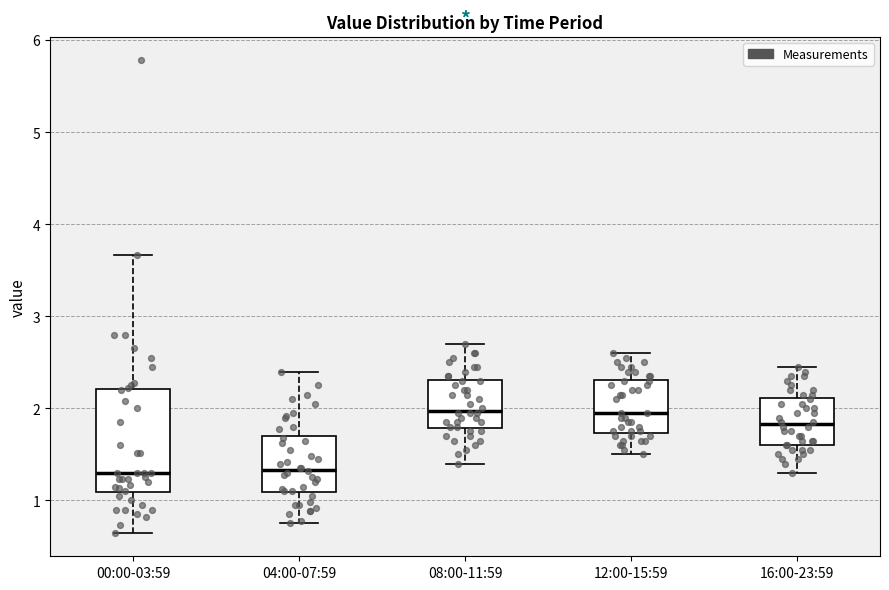

Reading left to right, read every box against the y-axis: the position of its median line, the range the box covers, and the ends of its whiskers. The values are not printed on the chart, so give them approximately, as read against the axis.

00:00-03:59: median 1.3, box 1.1 to 2.2, whiskers 0.7 to 3.7
04:00-07:59: median 1.3, box 1.1 to 1.7, whiskers 0.8 to 2.4
08:00-11:59: median 2.0, box 1.8 to 2.3, whiskers 1.4 to 2.7
12:00-15:59: median 2.0, box 1.7 to 2.3, whiskers 1.5 to 2.6
16:00-23:59: median 1.8, box 1.6 to 2.1, whiskers 1.3 to 2.5